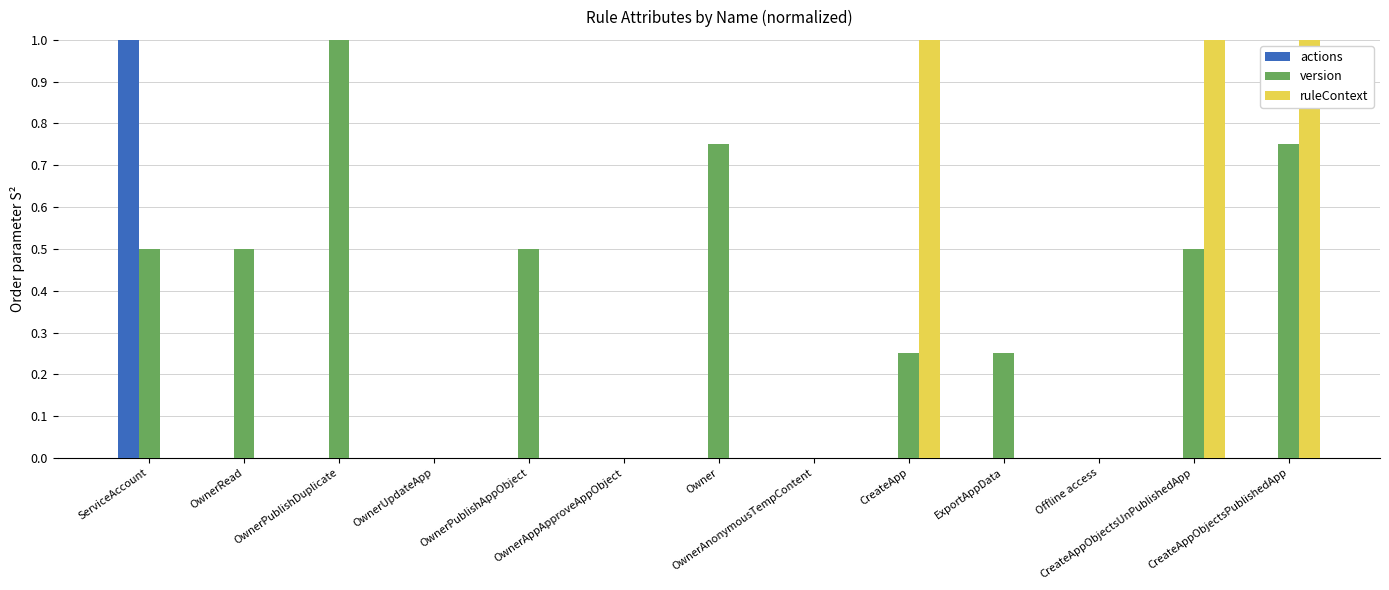

Which series has the largest total across all categories?

version